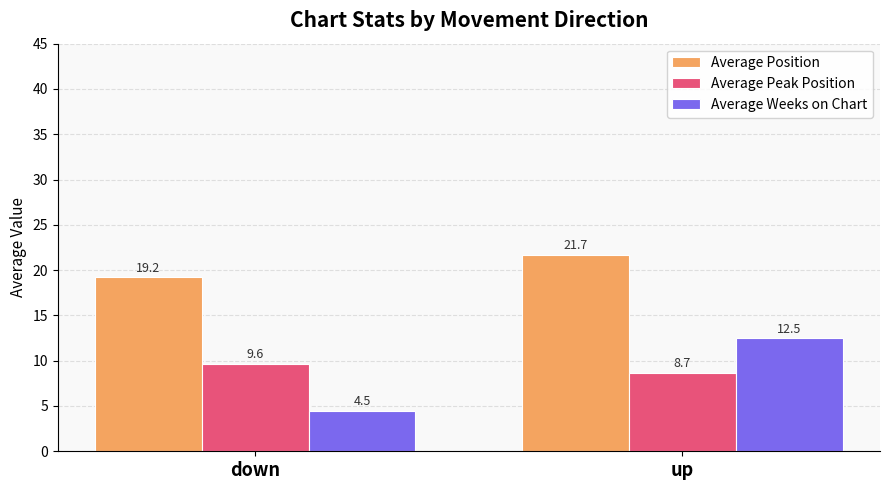

The value of Average Weeks on Chart at up is 12.5. True or false?

True